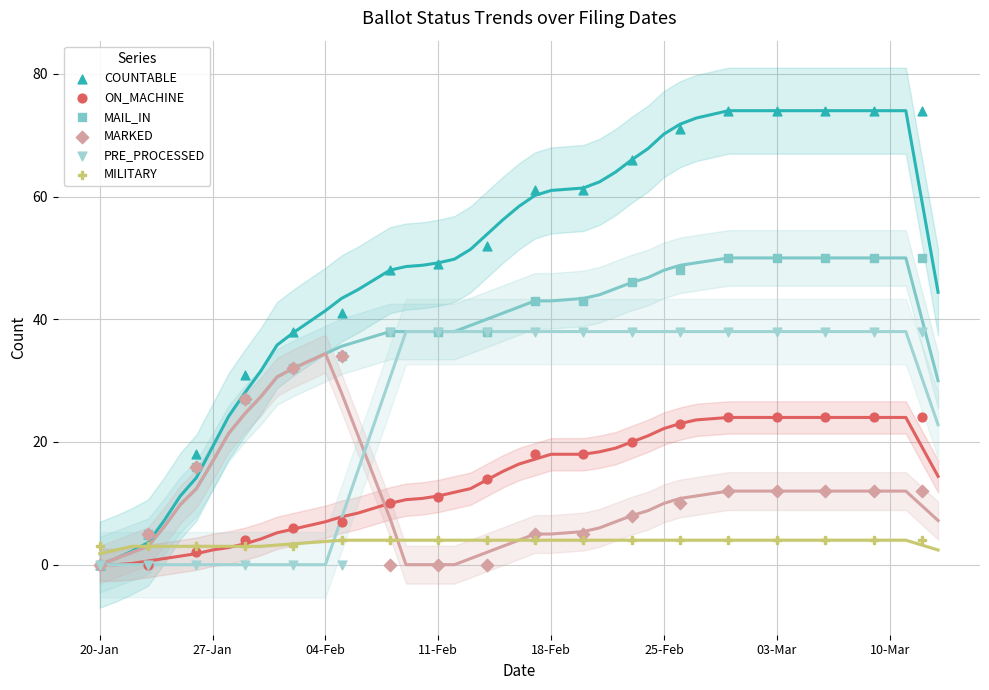

What are all the series names shown in the legend?

COUNTABLE, ON_MACHINE, MAIL_IN, MARKED, PRE_PROCESSED, MILITARY